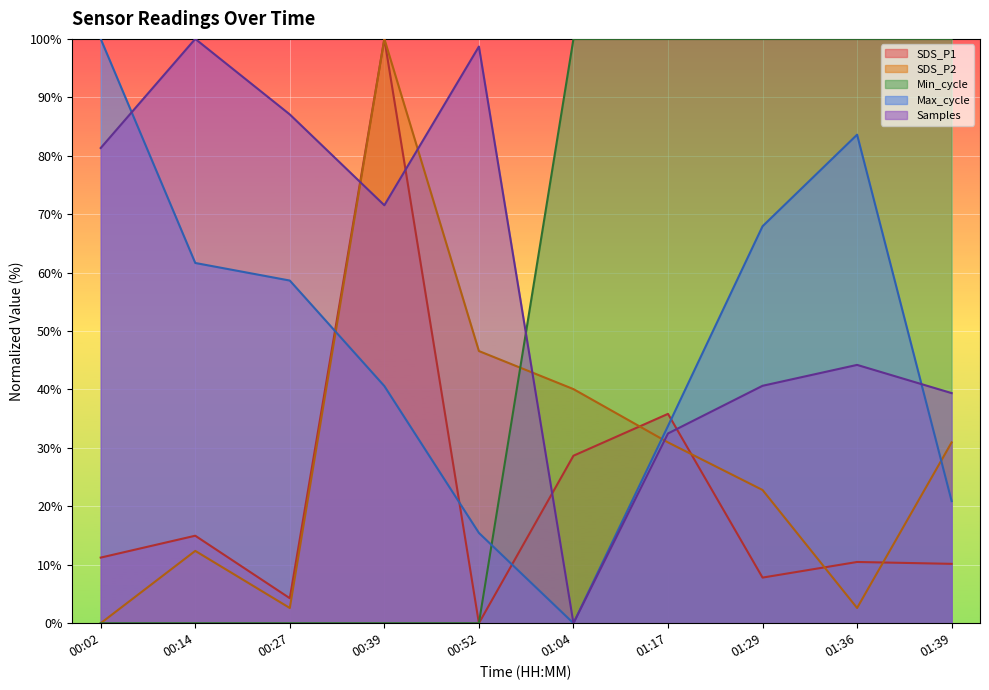

Is it true that Max_cycle equals 15.5 at 00:52?

True